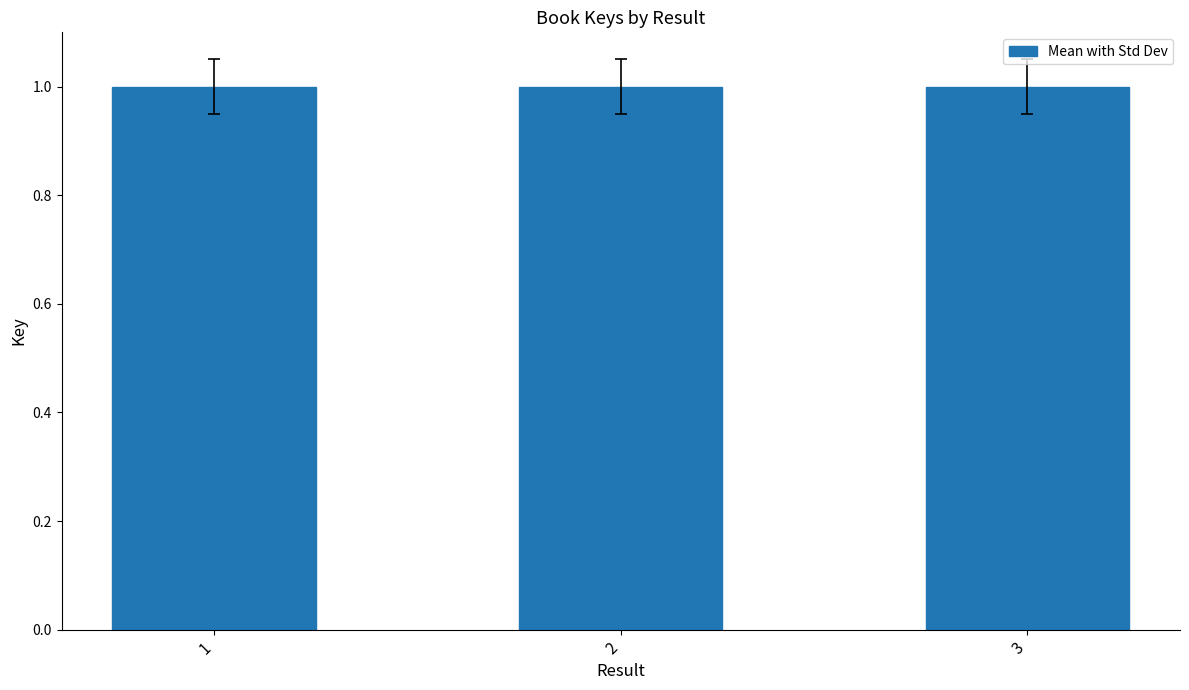

What is the value of the 1st bar from the left?

1.0